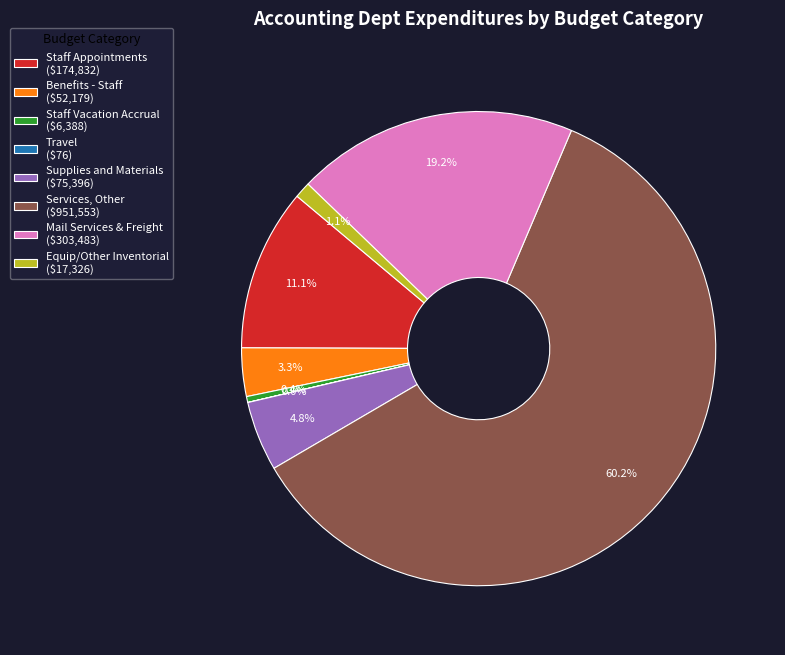

What percentage is NOT represented by Mail Services & Freight ($303,483)?

80.8%